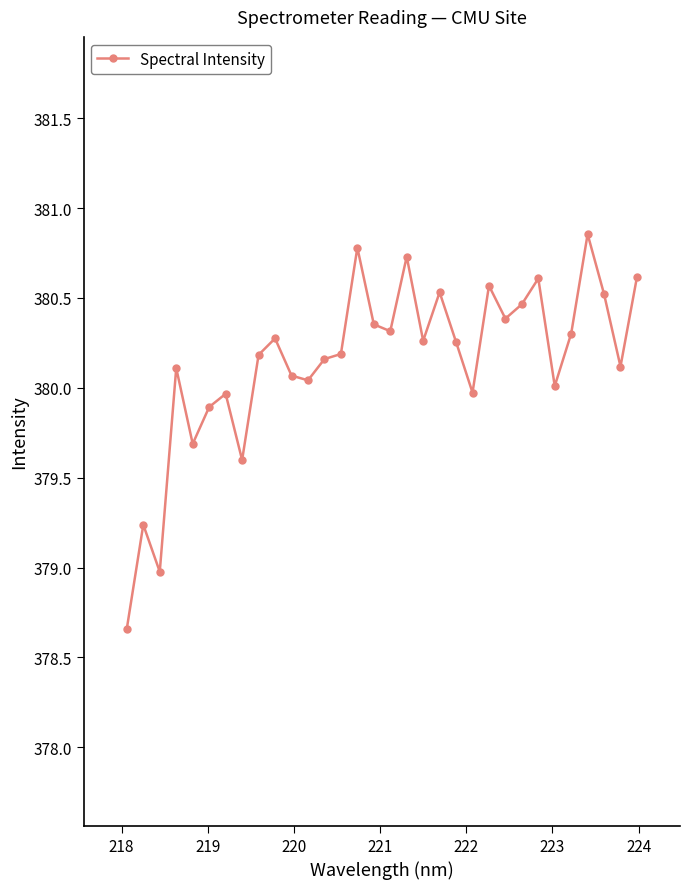

True or false: the data has more than 0 interior local peaks.

True